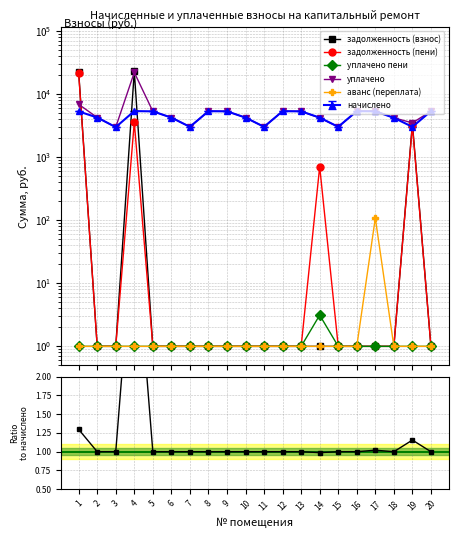

At 4, list the series in order from smallest to largest.

уплачено пени, аванс (переплата), уплачено / начислено, задолженность (пени), уплачено, задолженность (взнос)